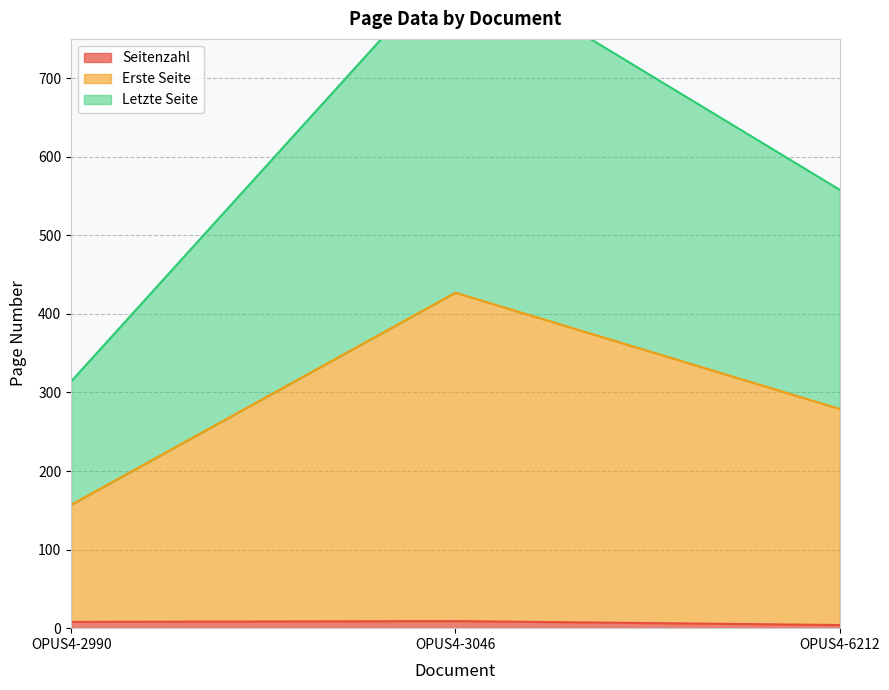

Reading left to right, transcribe all the data shown in this chart.

Seitenzahl: 8	9	4
Erste Seite: 157	427	279
Letzte Seite: 314	854	558